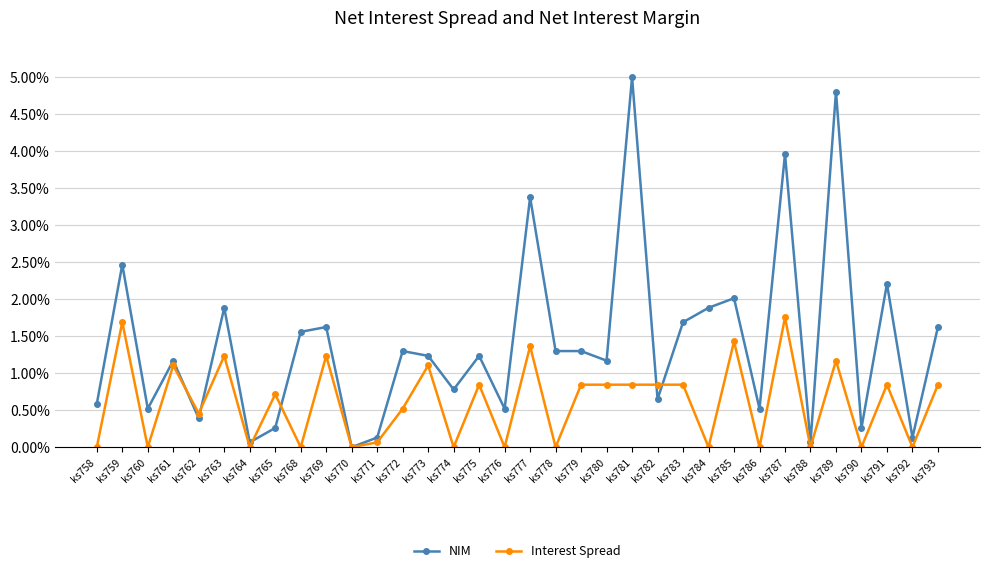

Between ks781 and ks788, which series saw the biggest shift?

NIM